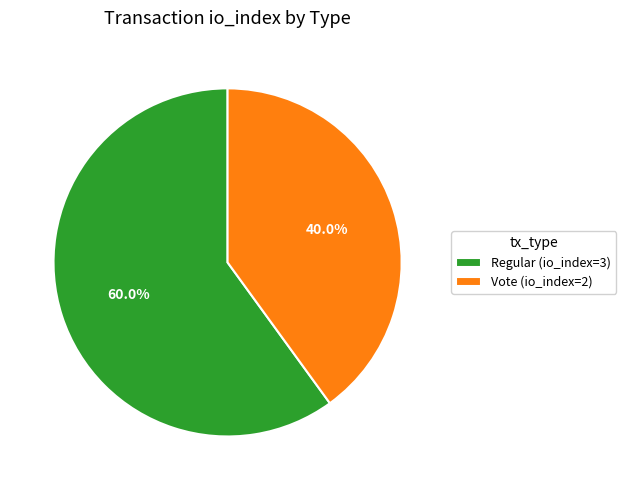

How much of the chart is everything except Regular (io_index=3)?

40.0%